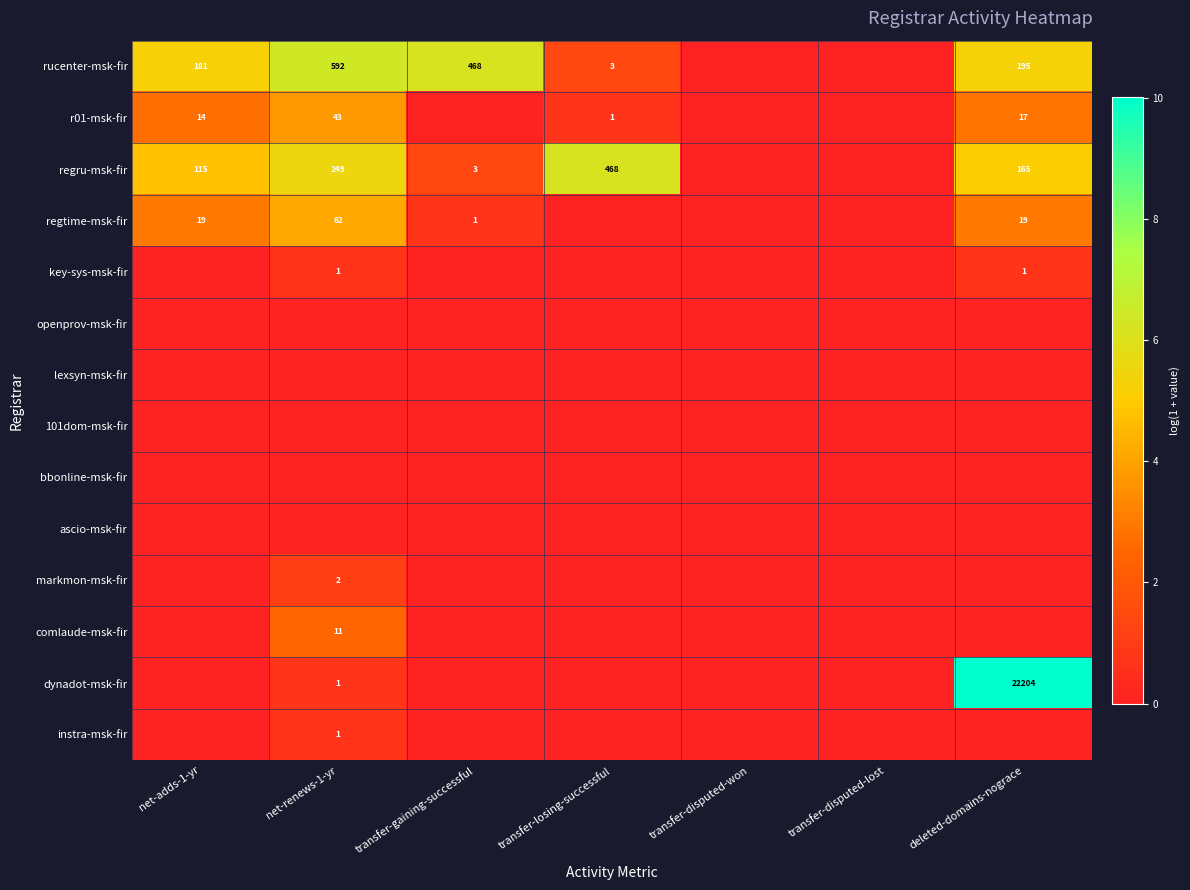

What is the total value across all series at transfer-gaining-successful?

8.2